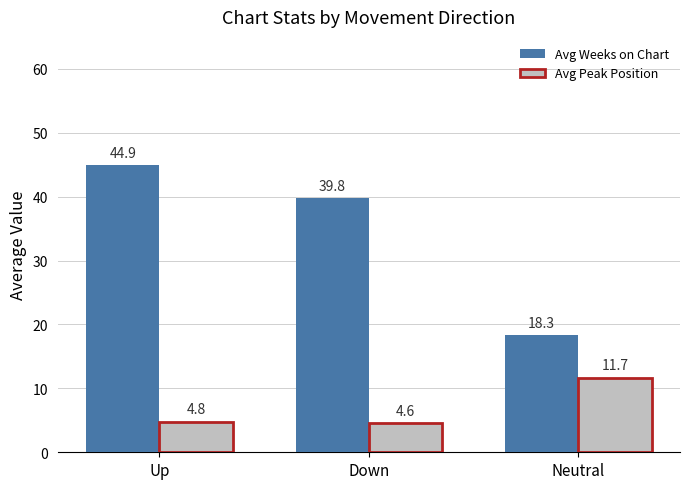

Reading left to right, list all the values displayed in this chart.

Avg Weeks on Chart: 44.9	39.8	18.3
Avg Peak Position: 4.8	4.6	11.7